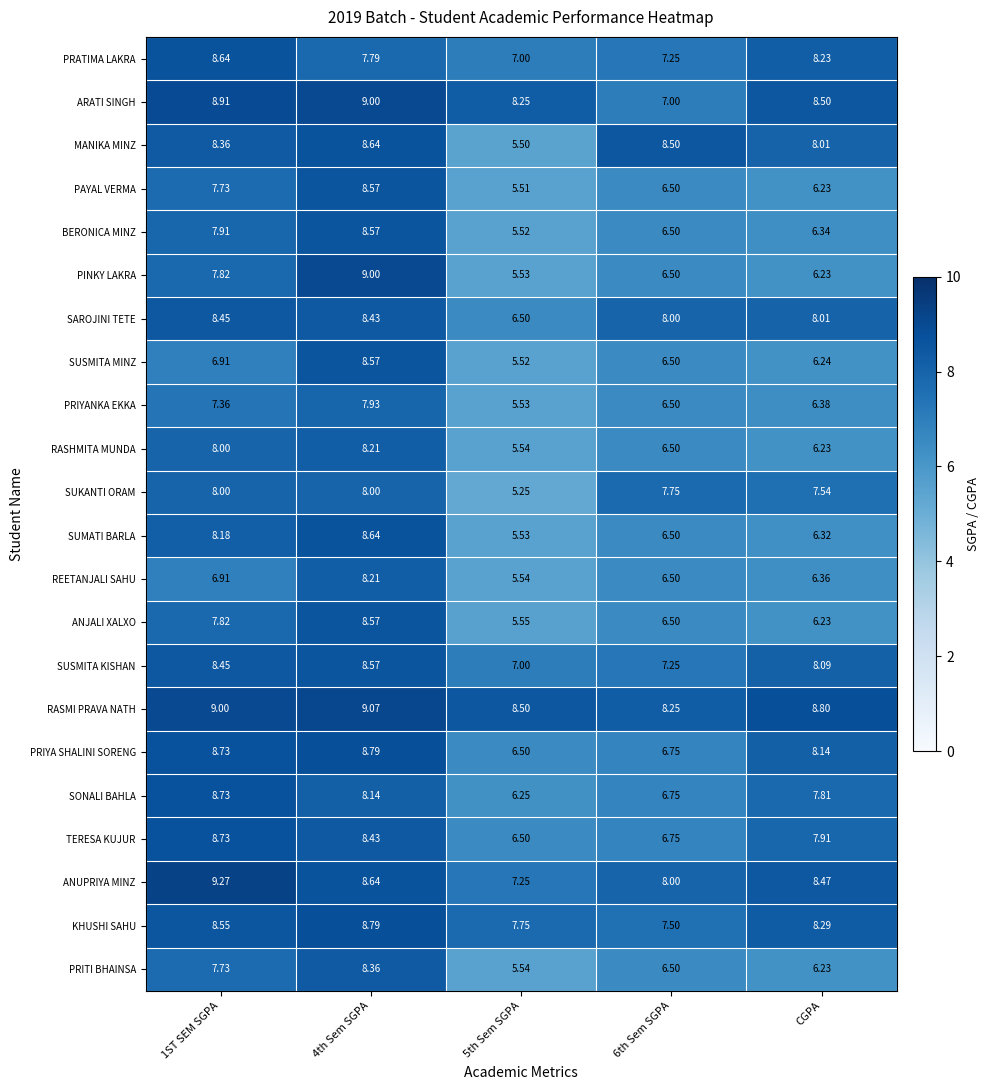

Which series has the widest spread of values?

PINKY LAKRA